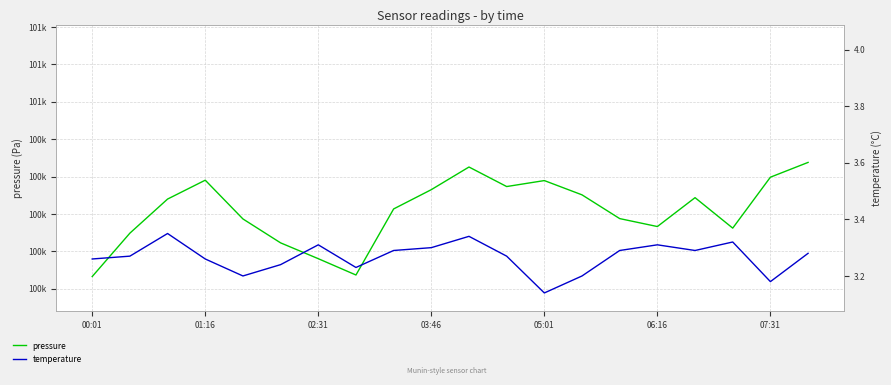

Does the chart have visible grid lines?

Yes